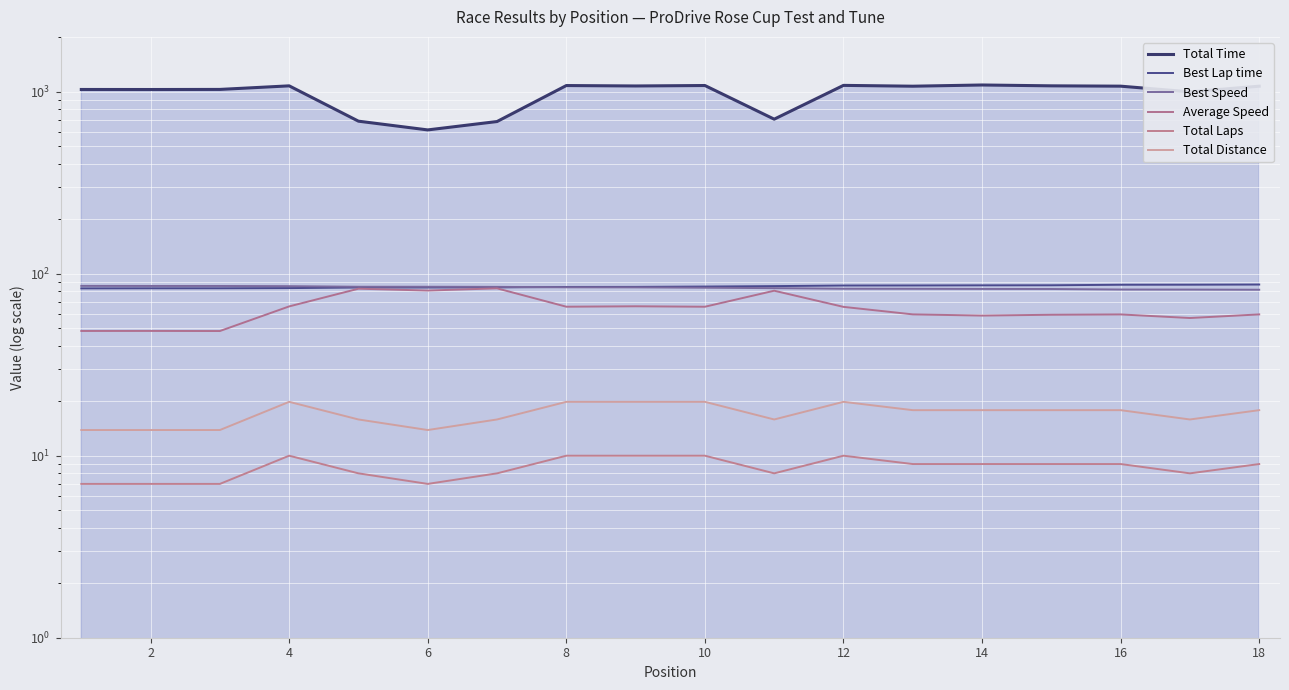

Rank the series by their maximum value, from highest to lowest.

Total Time, Best Lap time, Best Speed, Average Speed, Total Distance, Total Laps